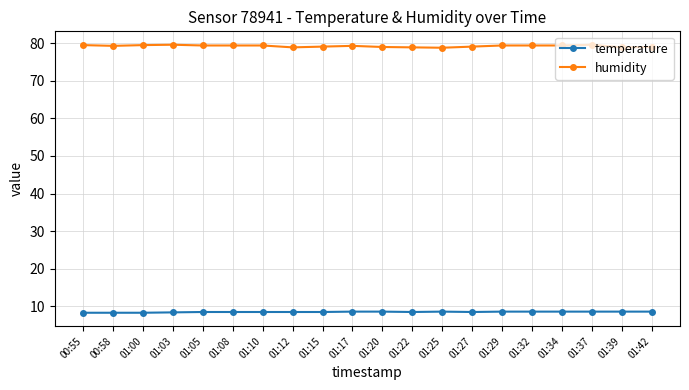

Rank the series by their average value, from lowest to highest.

temperature, humidity